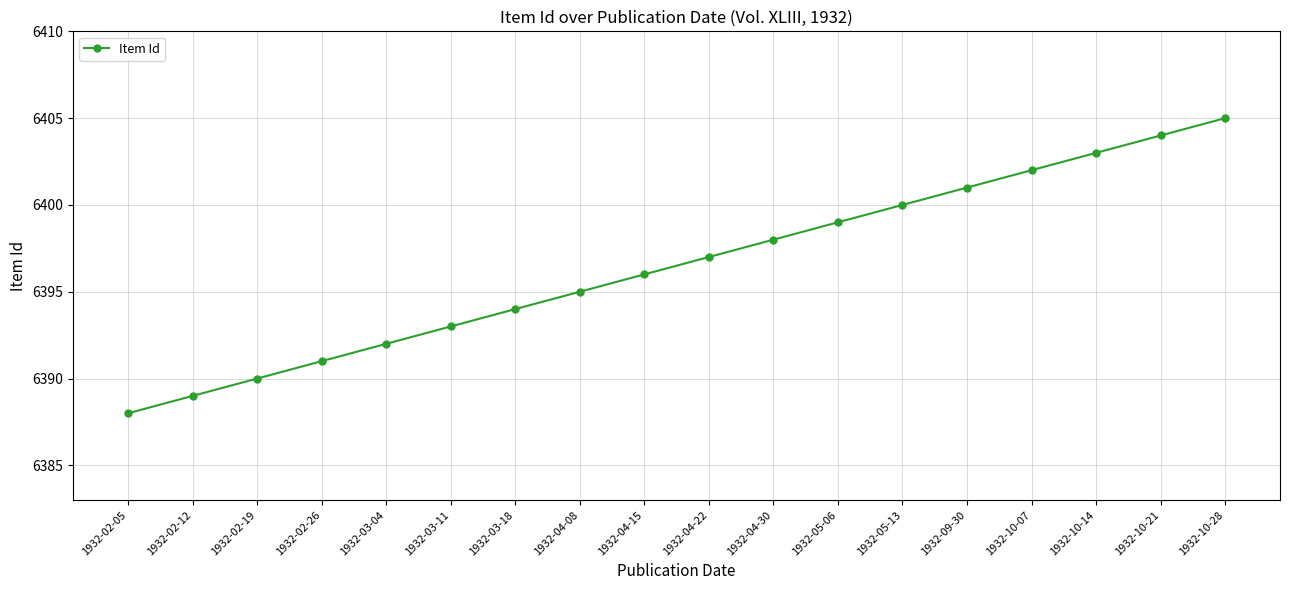

What is the greatest value displayed?

6405